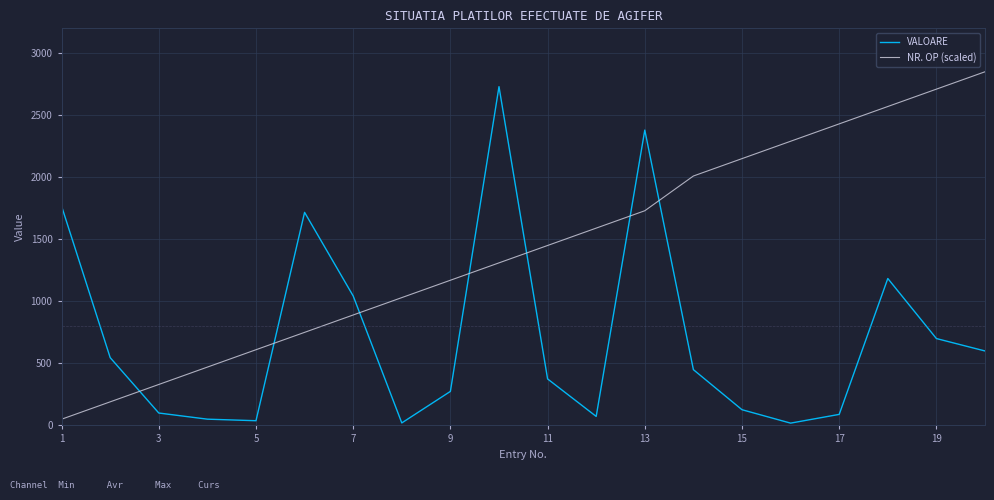

Is this an area chart (filled region under the line)?

No